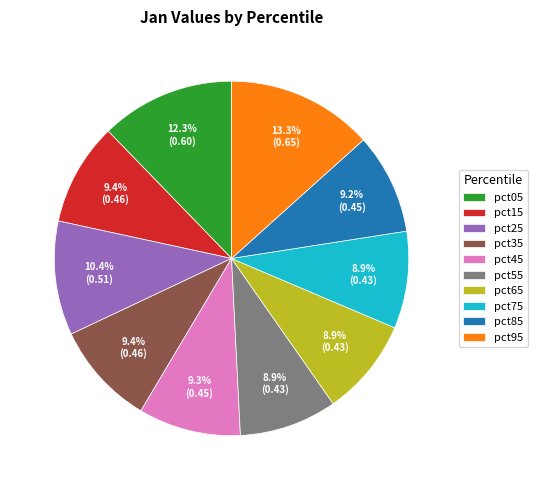

Count the number of slices in the pie.

10